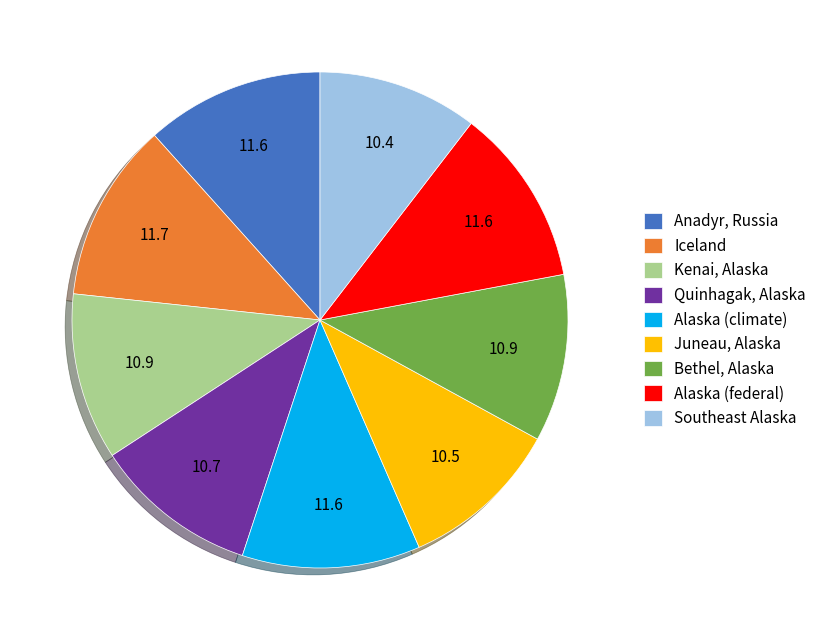

Is it true that Bethel, Alaska is 23% of the pie?

False